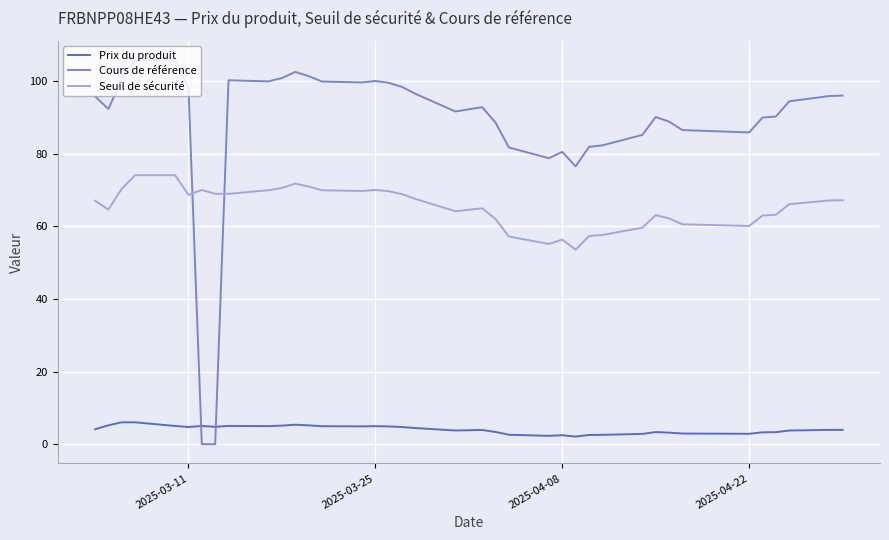

What is the sum of all Cours de référence values?

3449.6